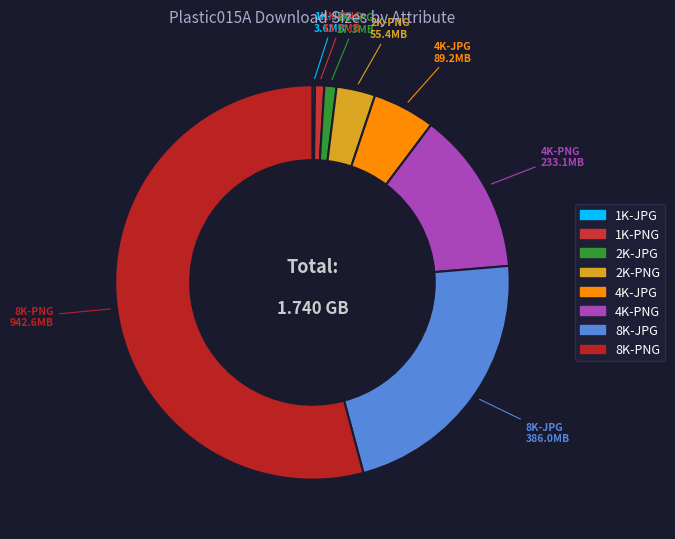

Combined, do 2K-PNG and 8K-JPG account for over 50%?

No